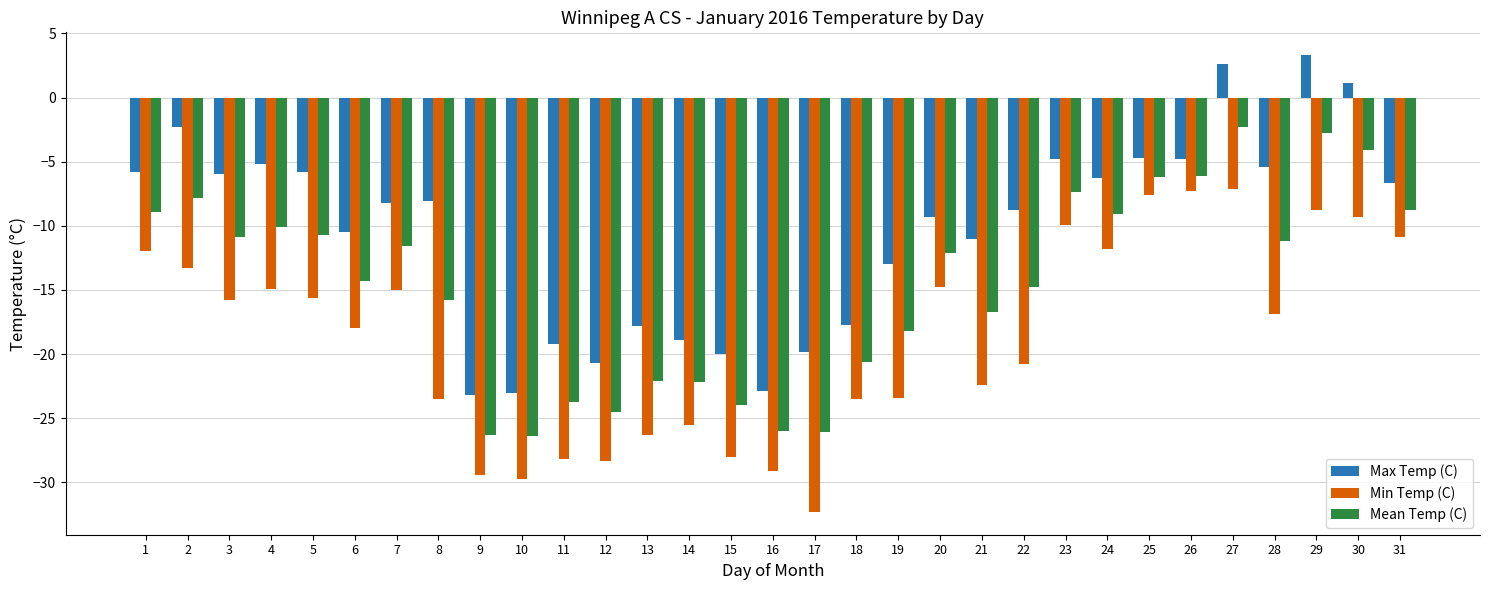

Are the bars grouped side by side (vs. stacked)?

Yes